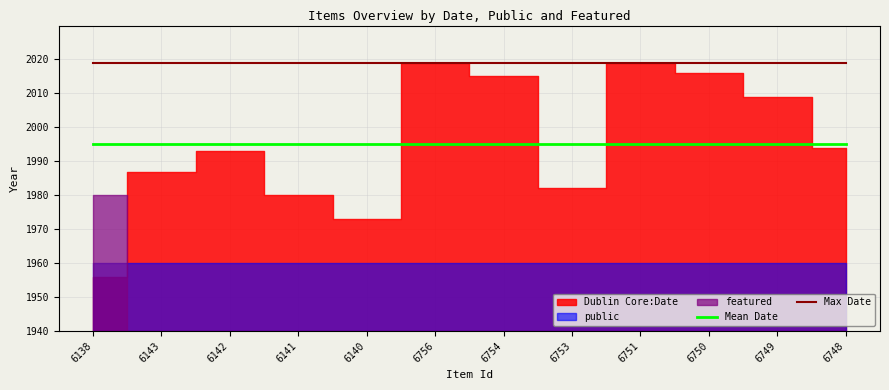

How many lines are shown in the chart?

2